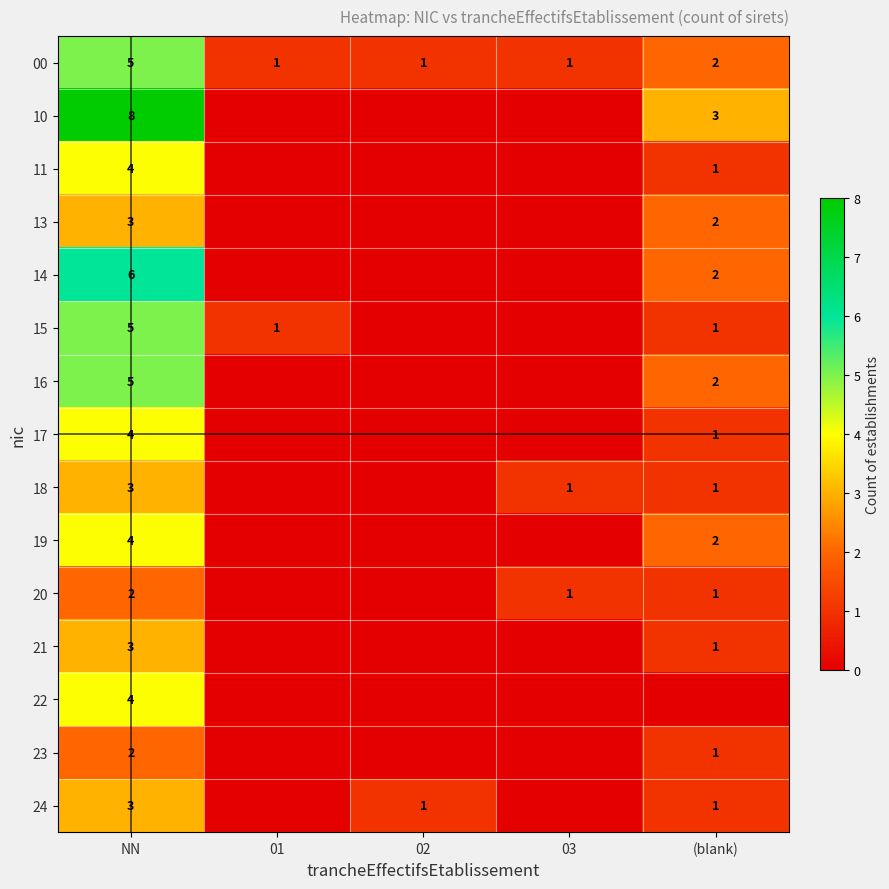

True or false: 18 has a value of 3 at NN.

True